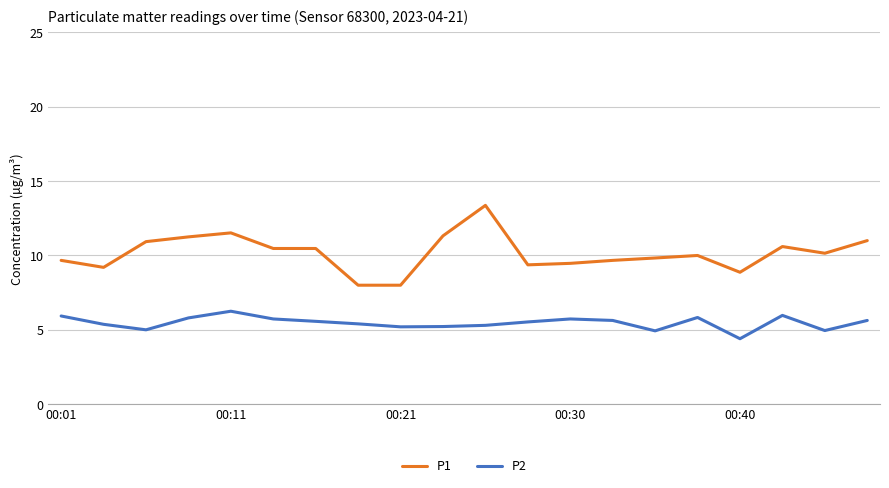

Which series has the largest total across all categories?

P1